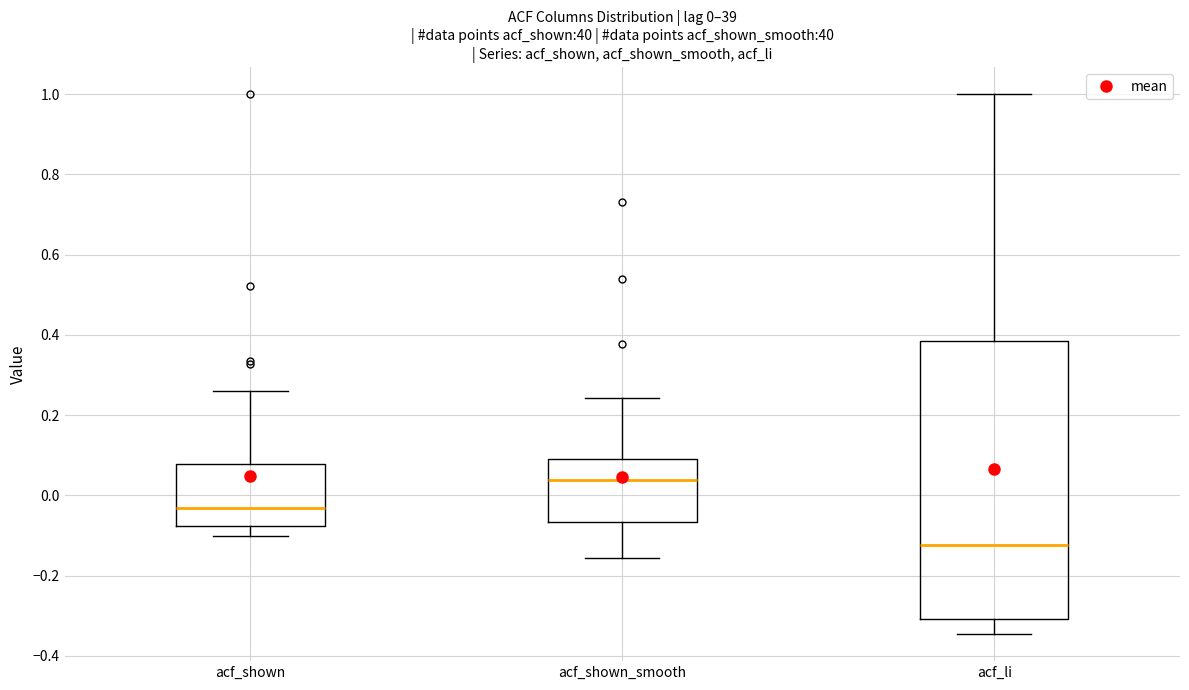

Which box's median line is the highest?

acf_shown_smooth